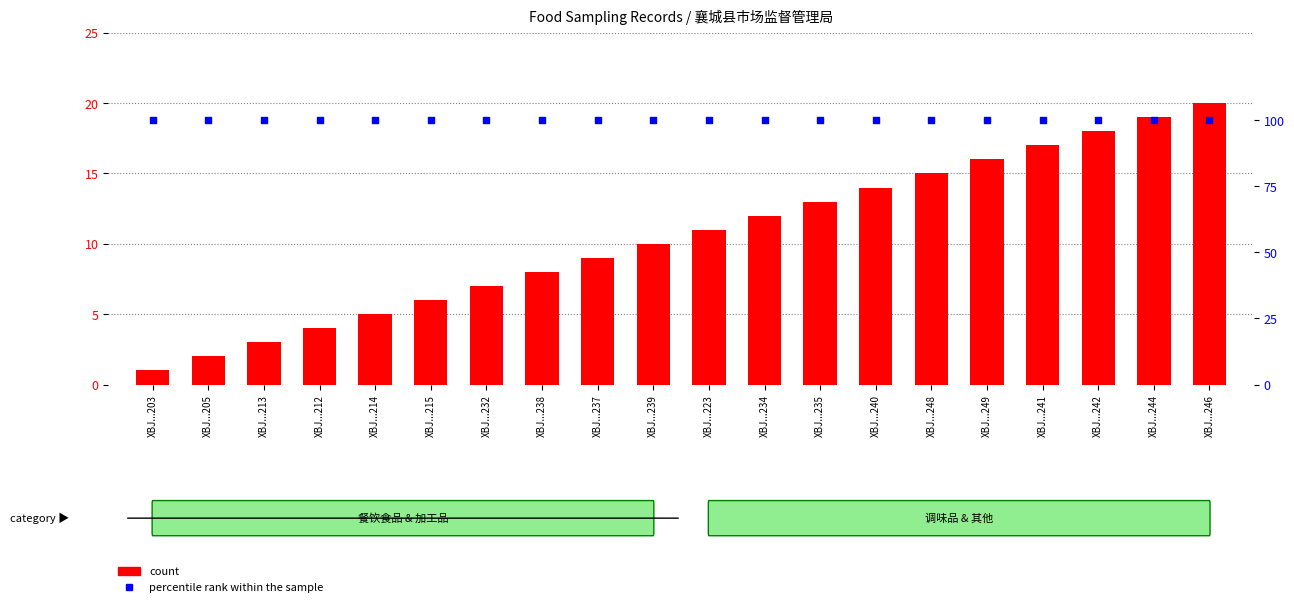

Which series reaches the minimum Y coordinate?

count